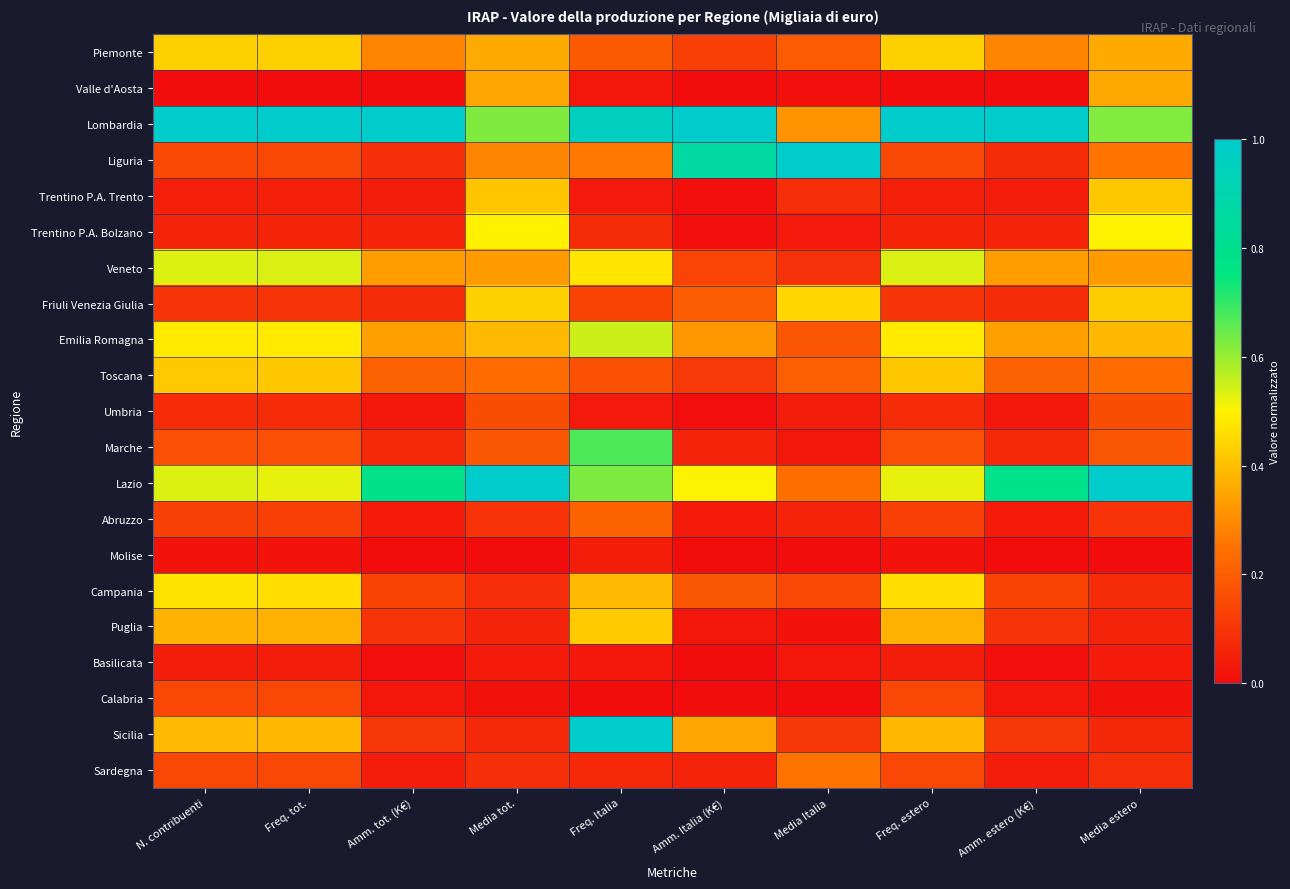

At how many categories does at least one series exceed 0?

10